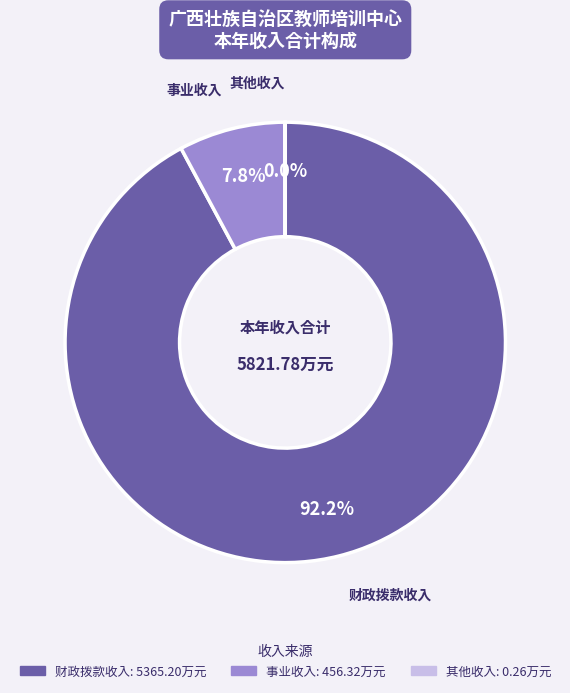

Approximately how many times larger is the value at 事业收入 compared to 财政拨款收入?

0.1